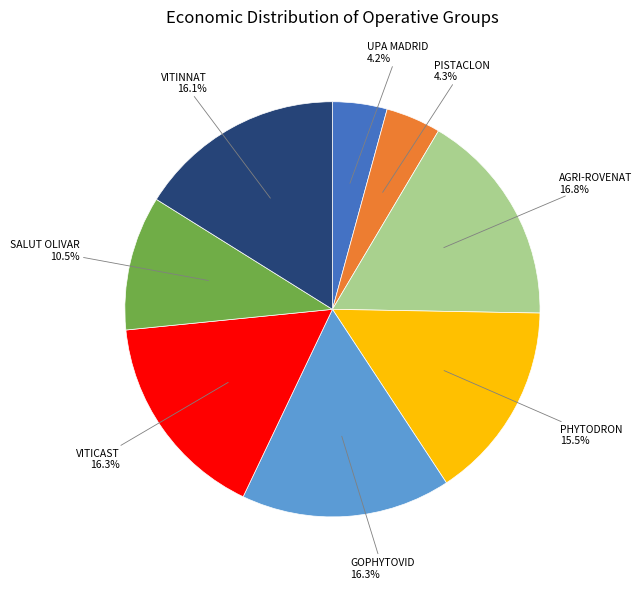

Is there any slice that represents more than half of the pie?

No